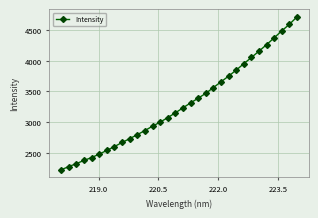

What is the difference between the maximum and minimum values?

2492.0